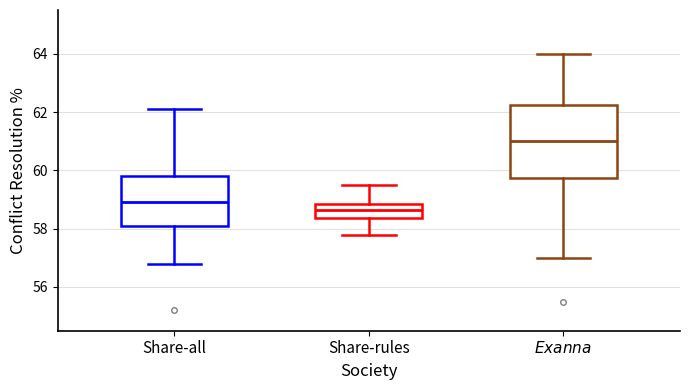

Reading left to right, read every box against the y-axis: the position of its median line, the range the box covers, and the ends of its whiskers. The values are not printed on the chart, so give them approximately, as read against the axis.

Share-all: median 59.0, box 58.2 to 59.8, whiskers 56.8 to 62.2
Share-rules: median 58.6, box 58.4 to 58.8, whiskers 57.8 to 59.6
$\it{Exanna}$: median 61.0, box 59.8 to 62.2, whiskers 57.0 to 64.0